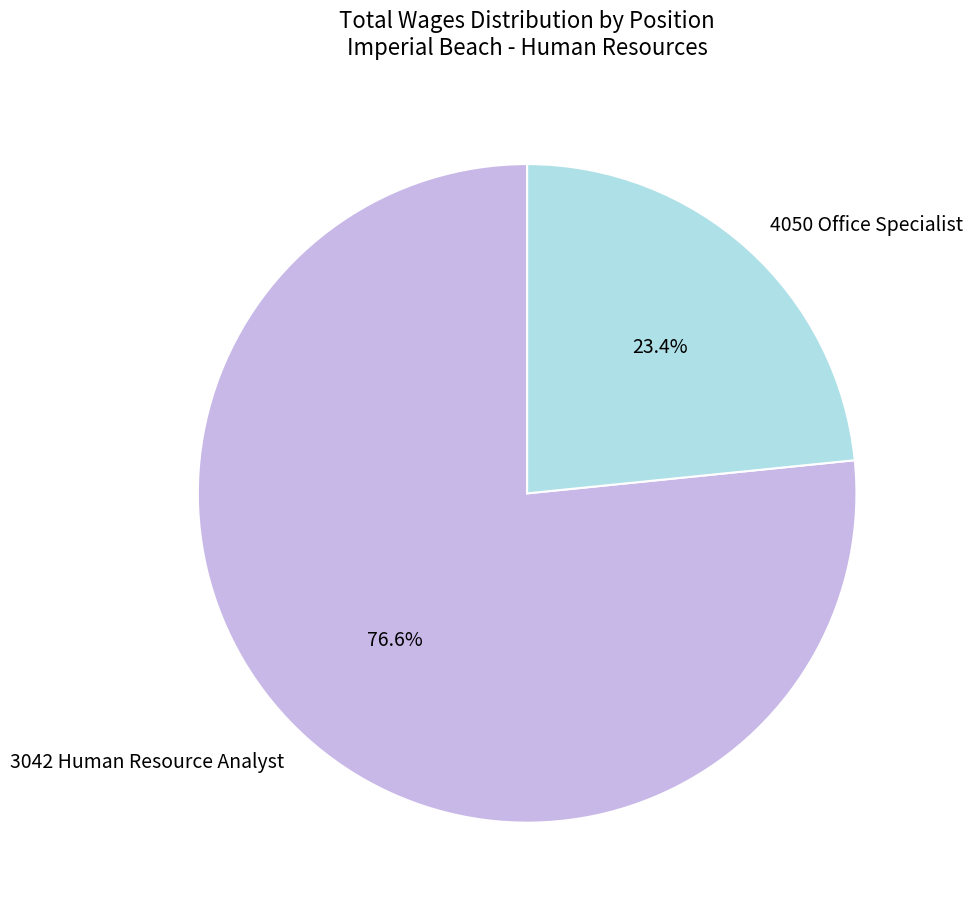

Does any single category account for the majority?

Yes